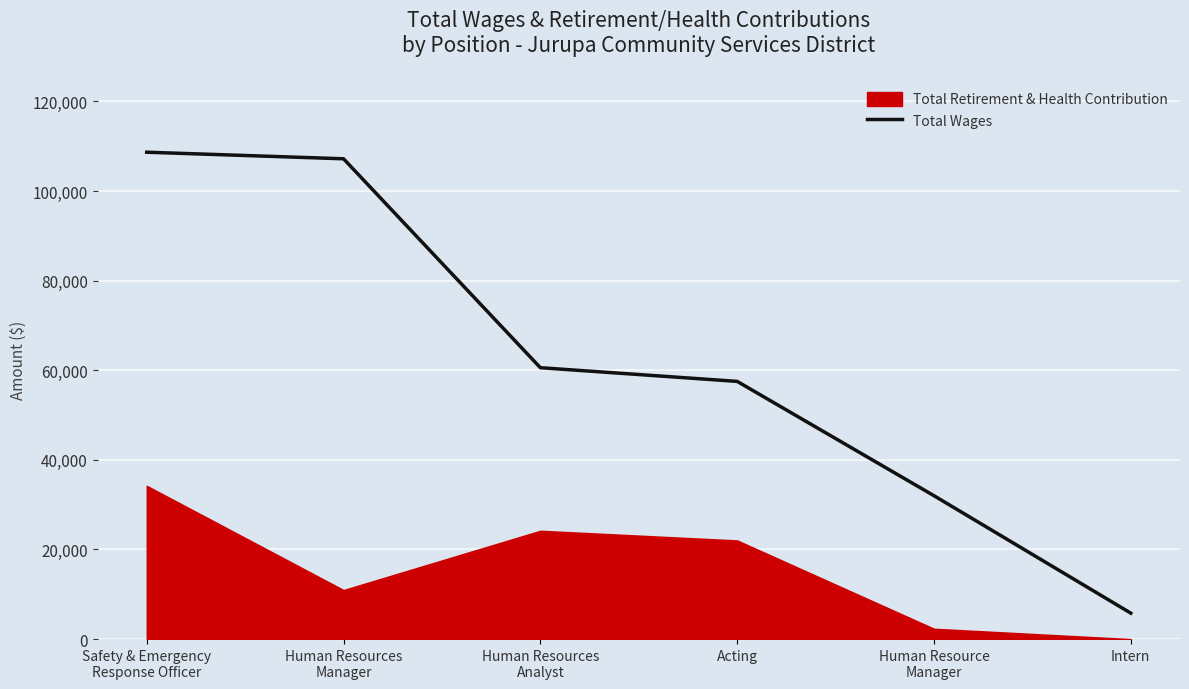

At which category does the chart reach its minimum across all series?

Intern